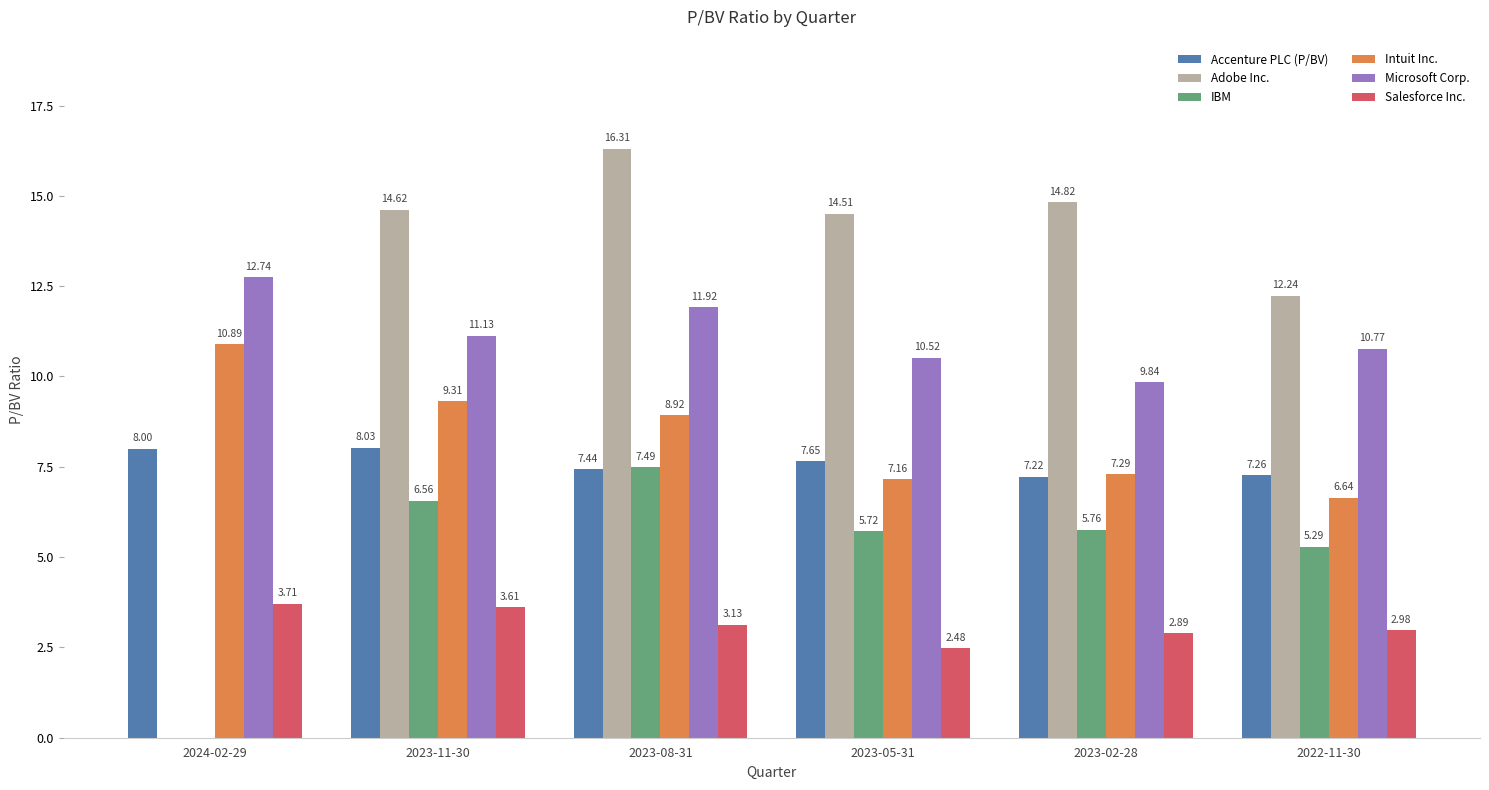

Is it true that IBM equals 9.0 at 2023-05-31?

False